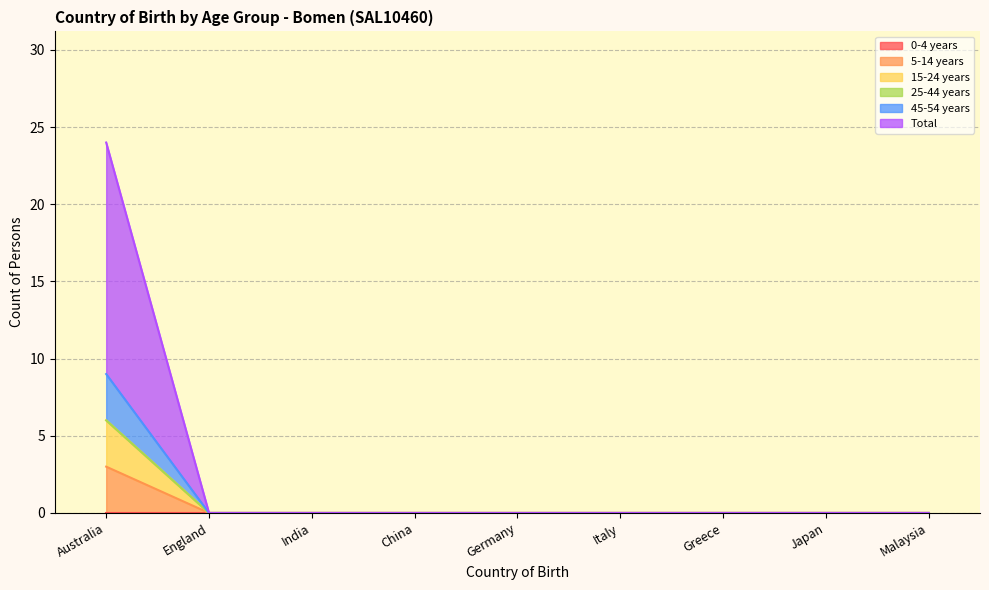

Does the chart display data point markers on the line(s)?

No